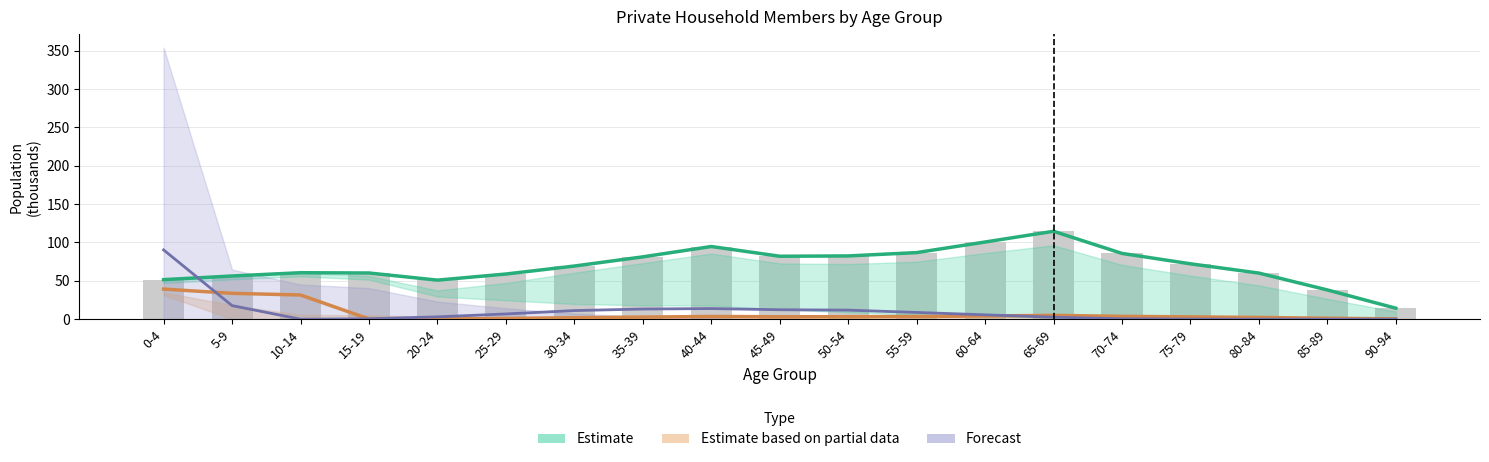

Reading left to right, extract all data points from this chart.

Estimate: 51.5	56.3	60.6	60.2	50.9	58.9	69.3	81.3	94.8	82.1	82.5	86.8	100.6	114.6	85.8	72.2	60.1	38.1	14.3
Estimate based on partial data: 39.2	33.7	31.5	0.2	0.2	0.9	1.9	2.7	3.5	3.1	3.2	3.5	4.2	5.0	3.7	3.0	2.2	1.2	0.4
Forecast: 90.3	17.7	0.0	0.5	3.0	6.8	11.2	13.2	13.8	12.3	11.8	8.8	5.7	2.6	0.5	0.1	0.0	0.0	0.0